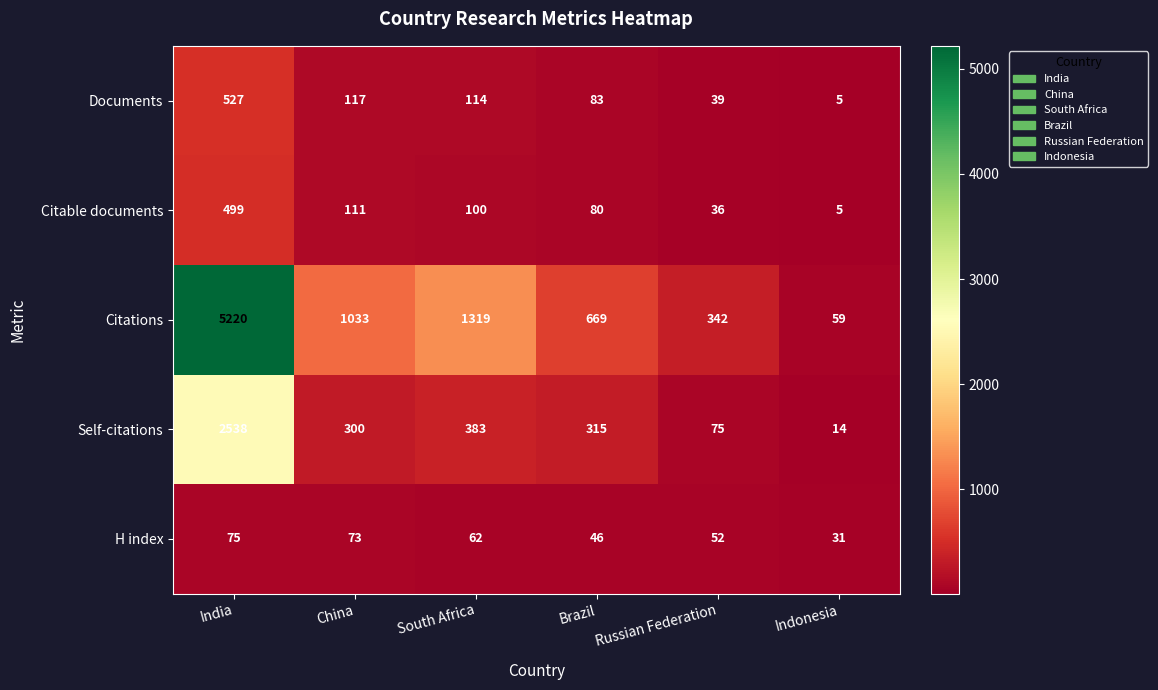

Rank the categories by Citations value from highest to lowest.

India, South Africa, China, Brazil, Russian Federation, Indonesia